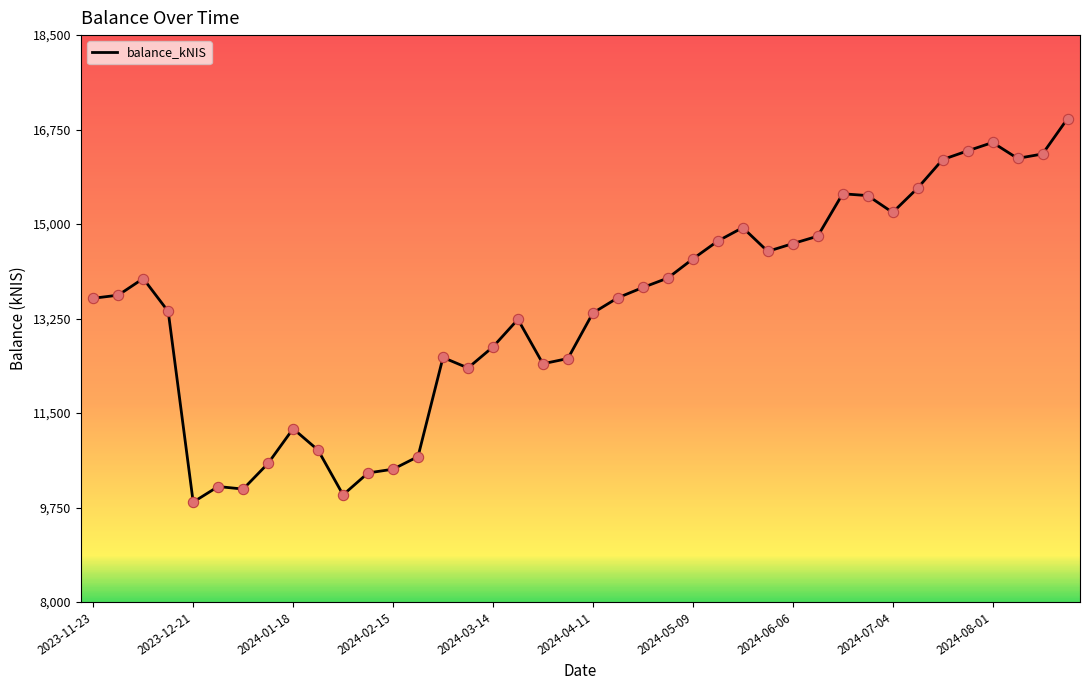

What is the greatest value displayed?

16953.2